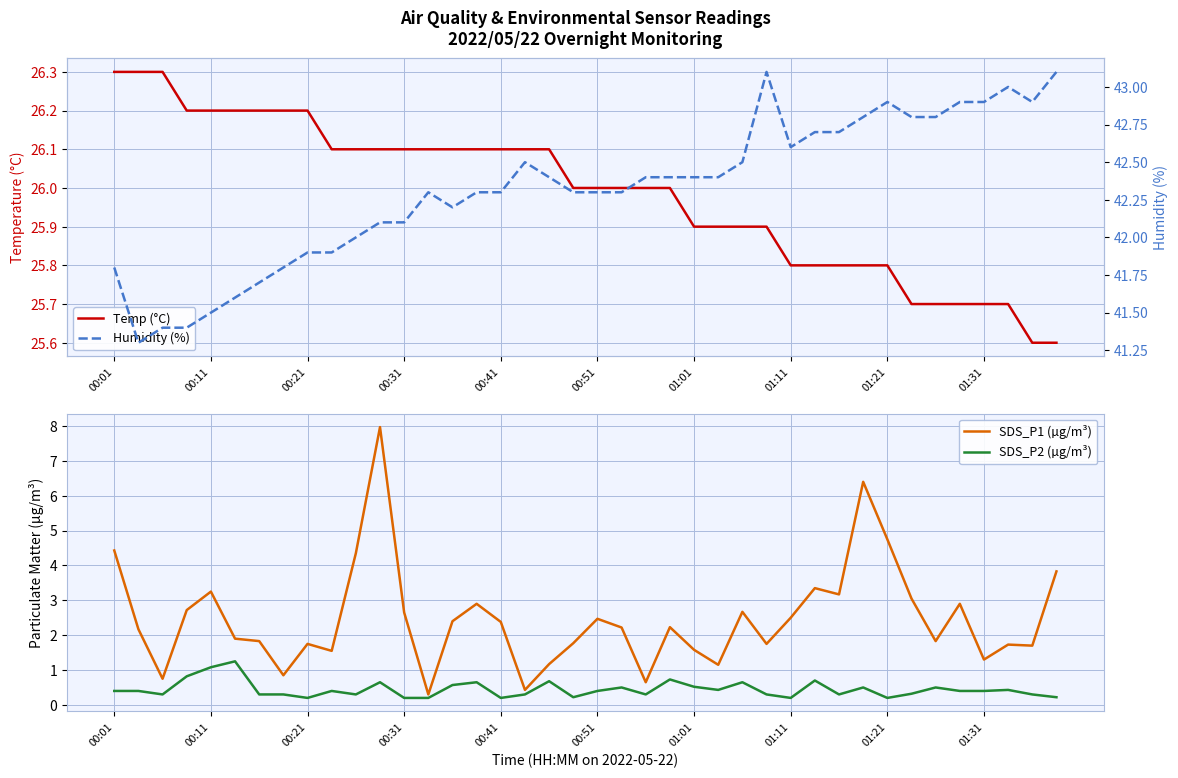

True or false: SDS_P1 (µg/m³) has more than 2 points higher than both neighbors.

True